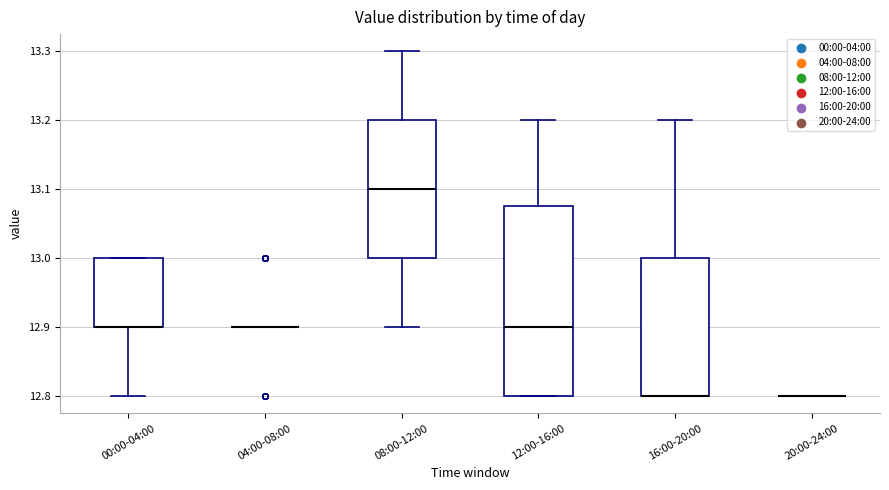

Reading left to right, transcribe this box plot: for each box, give where its median line is, the range the box spans, and where its two whiskers end, as read against the y-axis. The values are not printed on the chart, so give them approximately, as read against the axis.

00:00-04:00: median 12.90 (drawn on the box's lower edge), box 12.90 to 13.00, whiskers 12.80 to 13.00
04:00-08:00: box collapsed to a line at 12.90, whiskers 12.90 to 12.90
08:00-12:00: median 13.10, box 13.00 to 13.20, whiskers 12.90 to 13.30
12:00-16:00: median 12.90, box 12.80 to 13.08, whiskers 12.80 to 13.20
16:00-20:00: median 12.80 (drawn on the box's lower edge), box 12.80 to 13.00, whiskers 12.80 to 13.20
20:00-24:00: box collapsed to a line at 12.80, whiskers 12.80 to 12.80